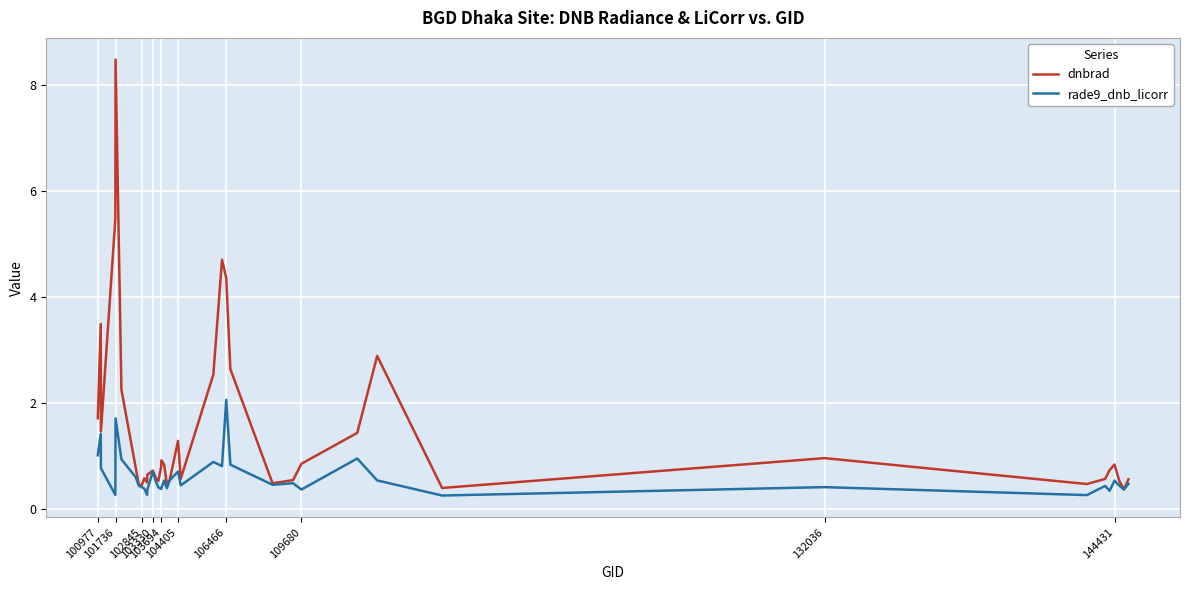

What is the maximum value for dnbrad?

8.5